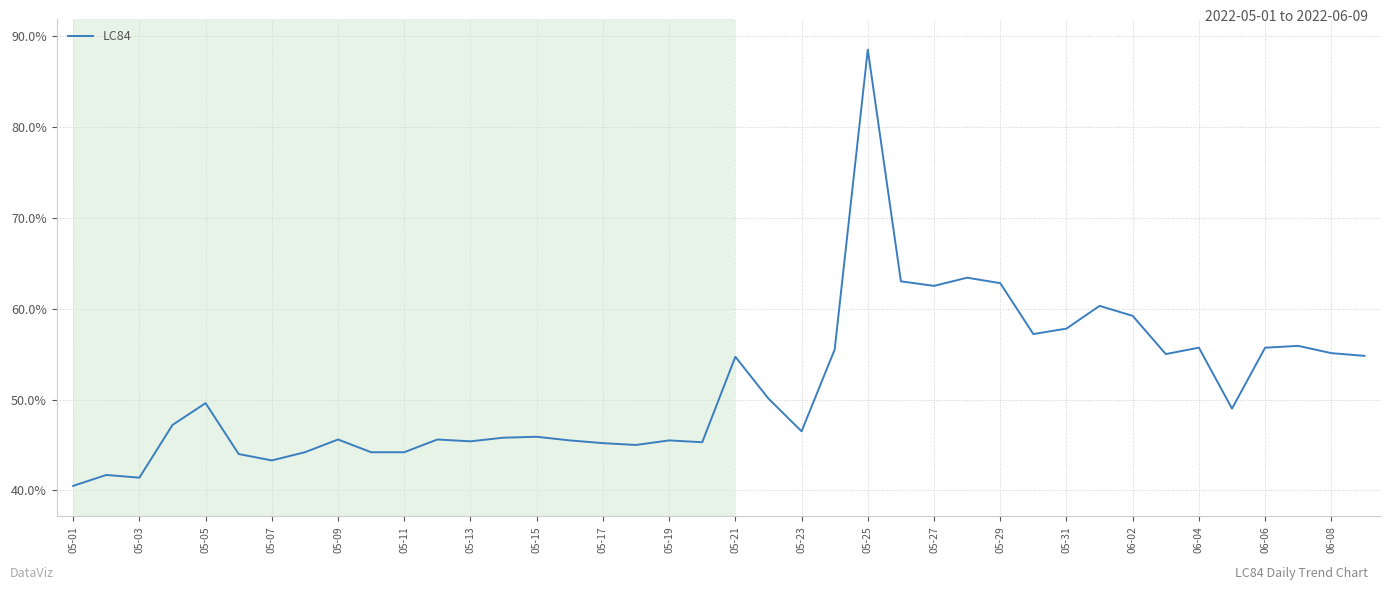

What is the greatest value displayed?

88.5